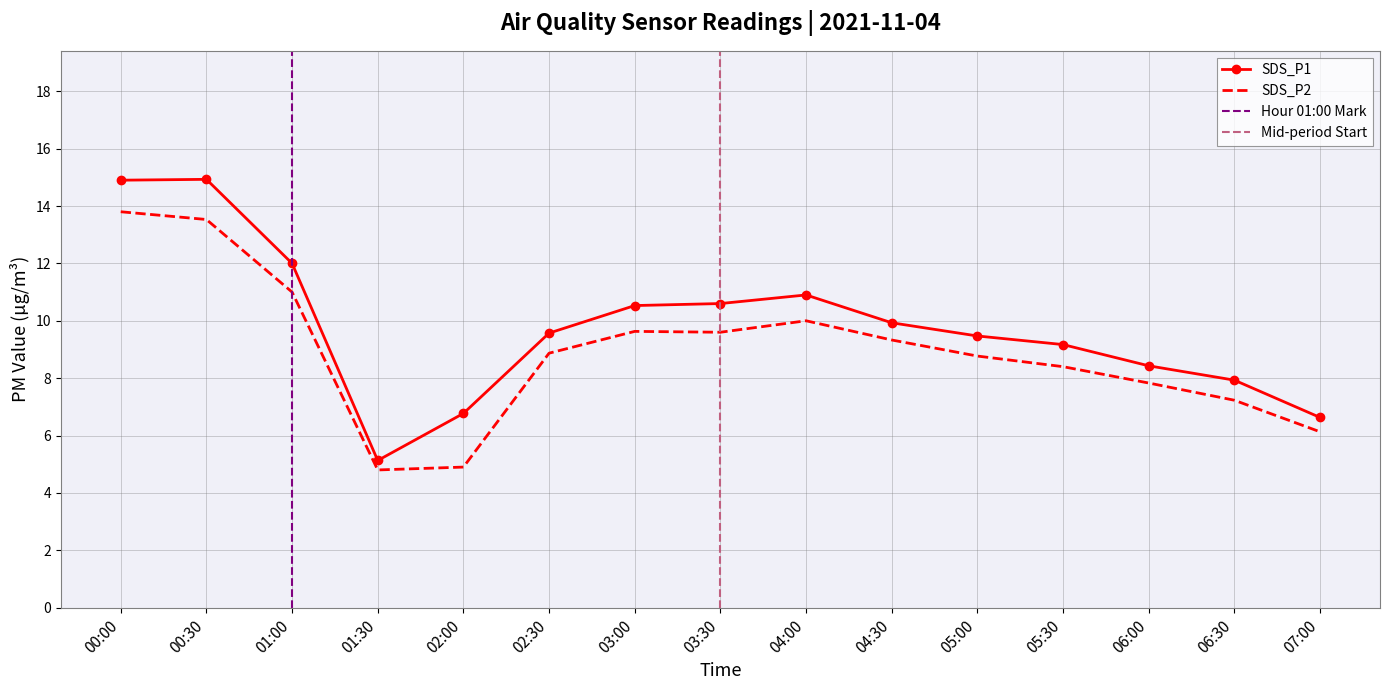

Reading left to right, list all the values displayed in this chart.

SDS_P1: 14.9	14.9	12.0	5.1	6.8	9.6	10.5	10.6	10.9	9.9	9.5	9.2	8.4	7.9	6.6
SDS_P2: 13.8	13.5	11.0	4.8	4.9	8.9	9.6	9.6	10.0	9.3	8.8	8.4	7.8	7.2	6.1